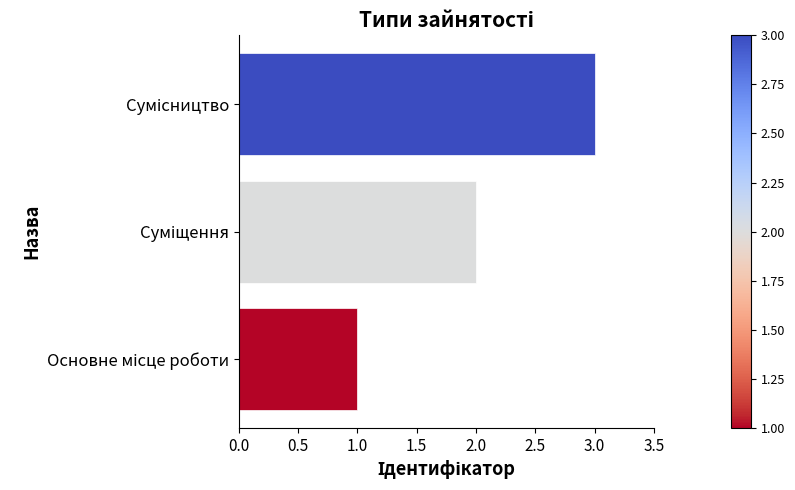

What is the maximum value shown in the chart?

3